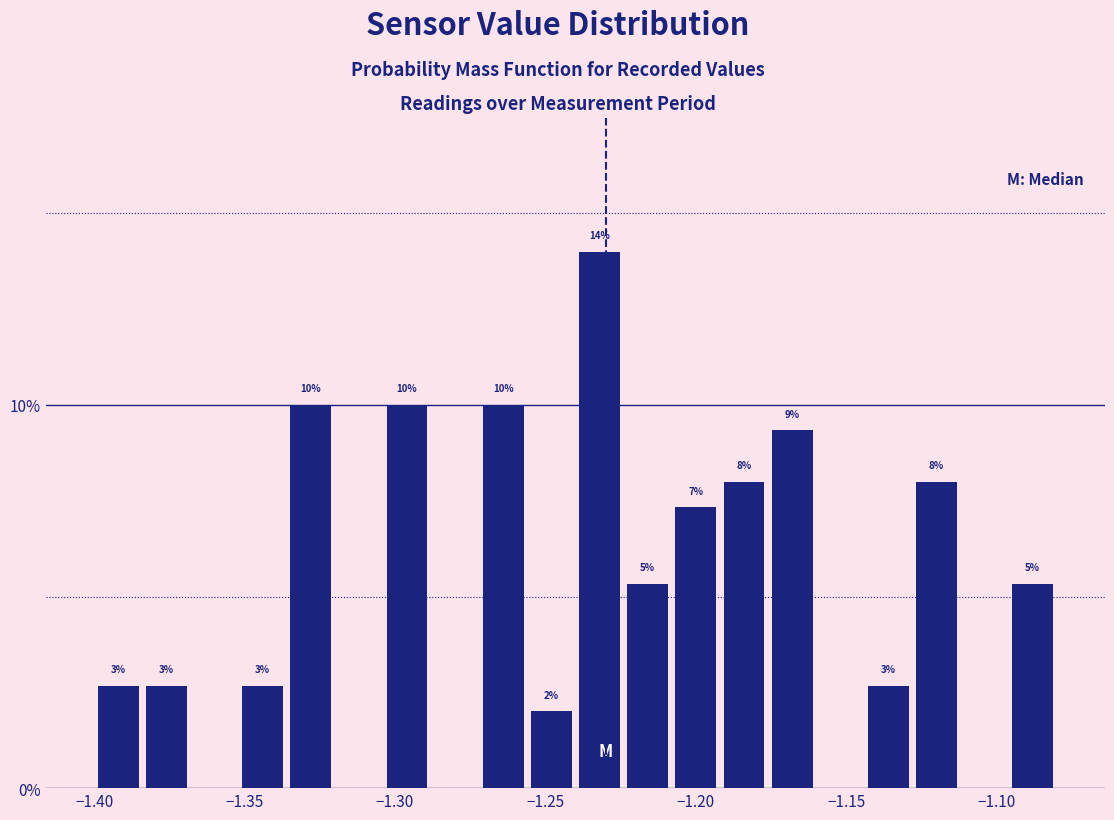

Around what value on the x-axis is the tallest bar? Give the approximate position of its centre, as read against the axis.

-1.230